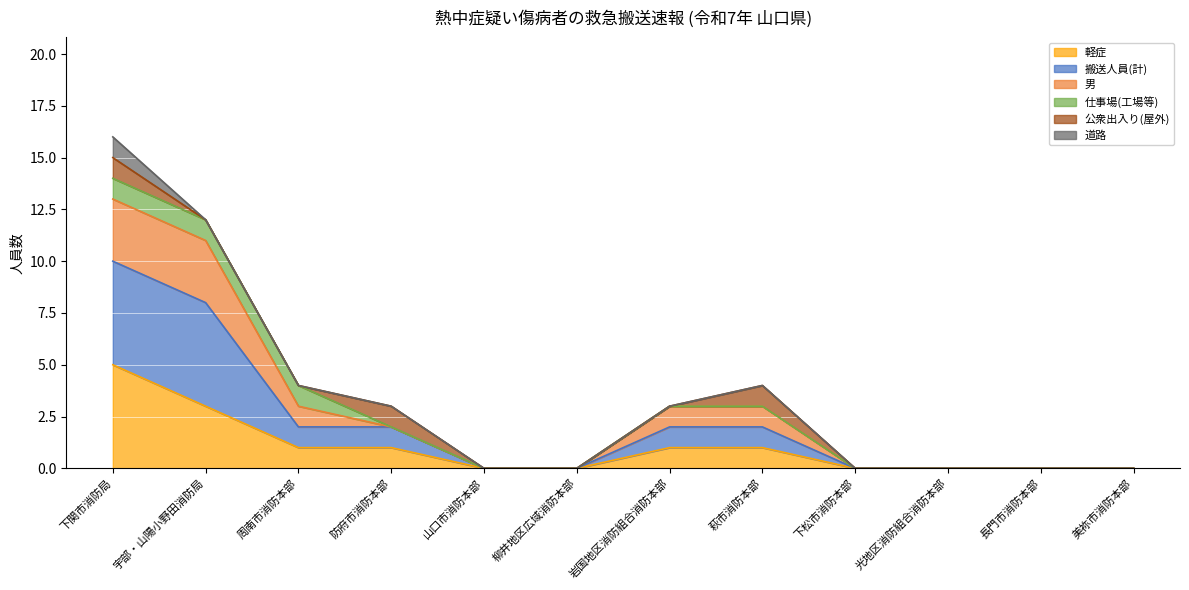

At which category is the sum across all series the highest?

下関市消防局